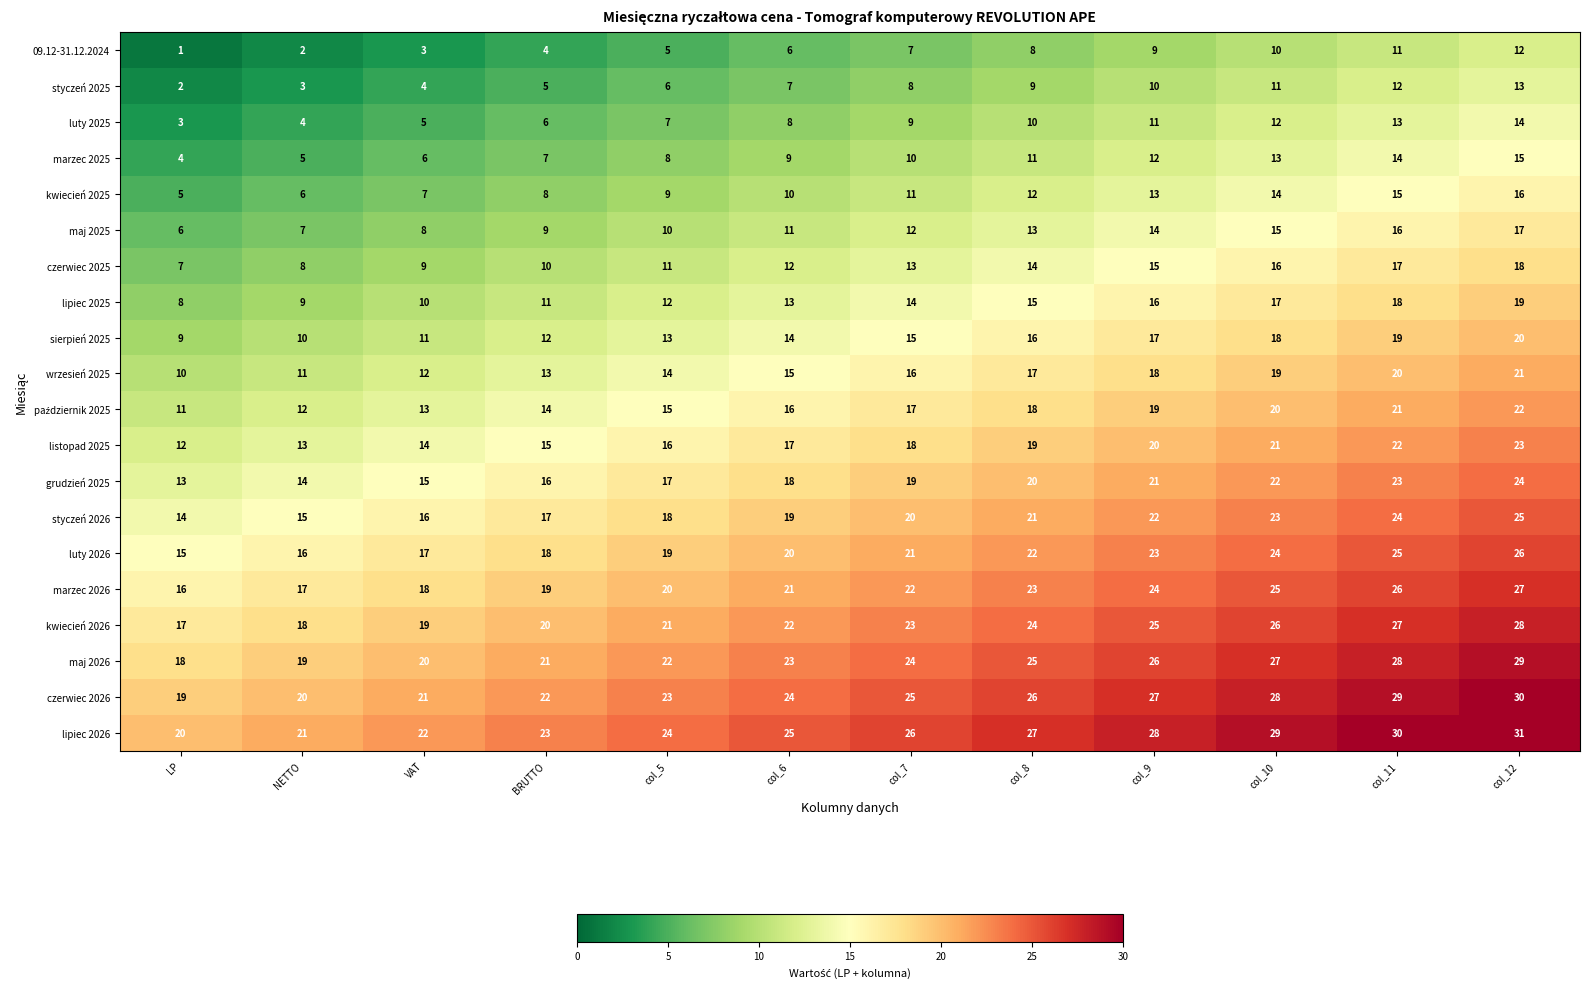

What is the spread (max minus min) of values at col_10?

19